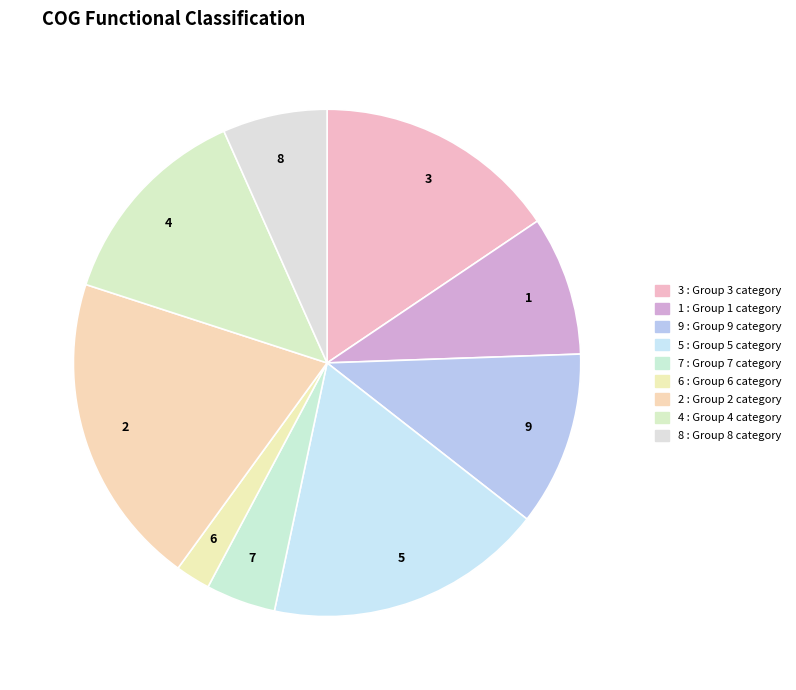

Which slice is the largest?

2 : Group 2 category